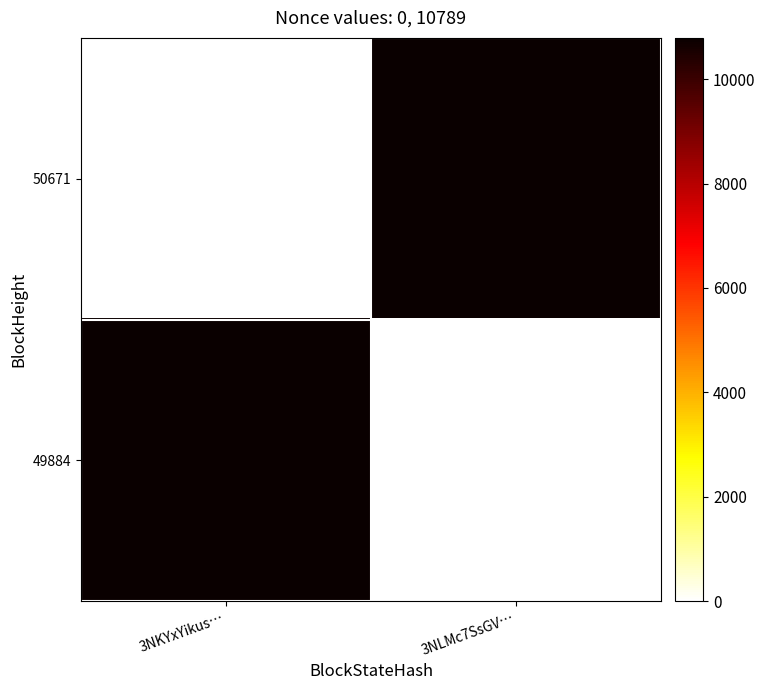

Rank the series at 3NLMc7SsGV… from highest to lowest value.

50671, 49884